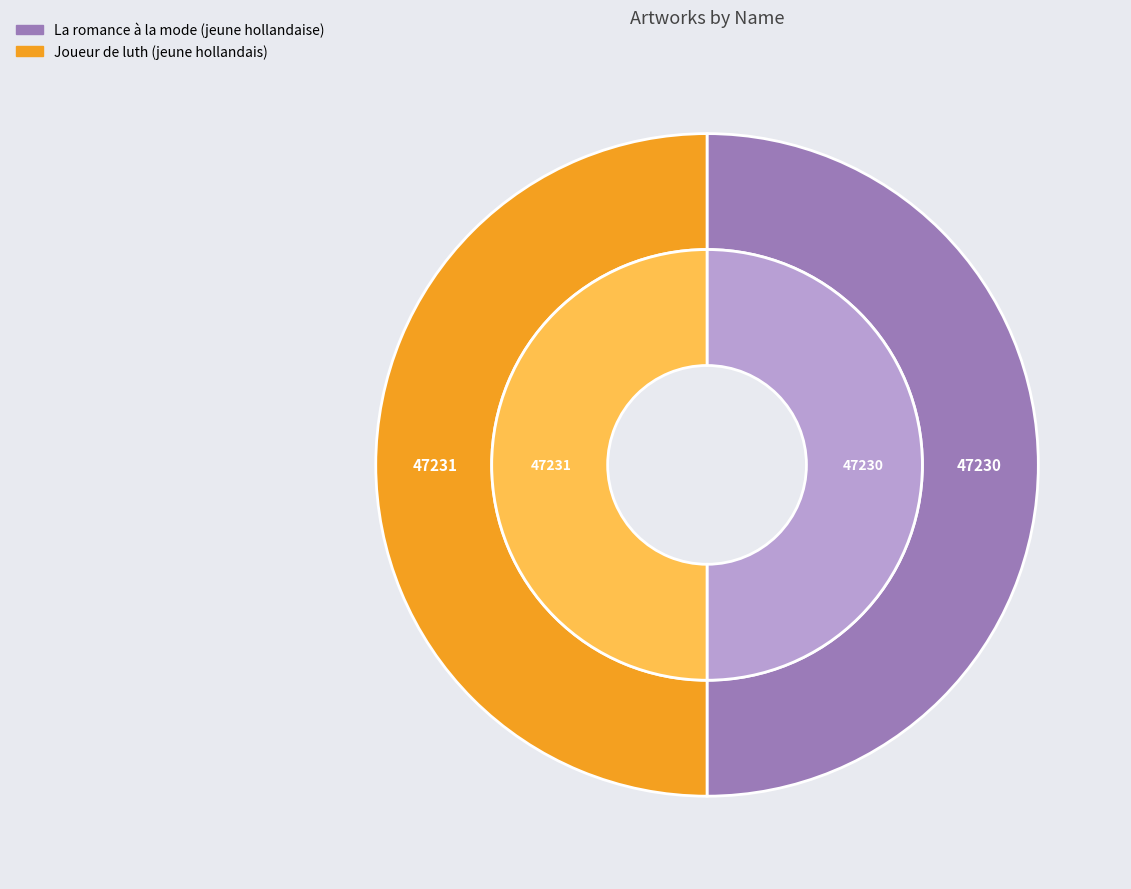

Approximately how many times larger is the value at Joueur de luth (jeune hollandais) compared to La romance à la mode (jeune hollandaise)?

1.0